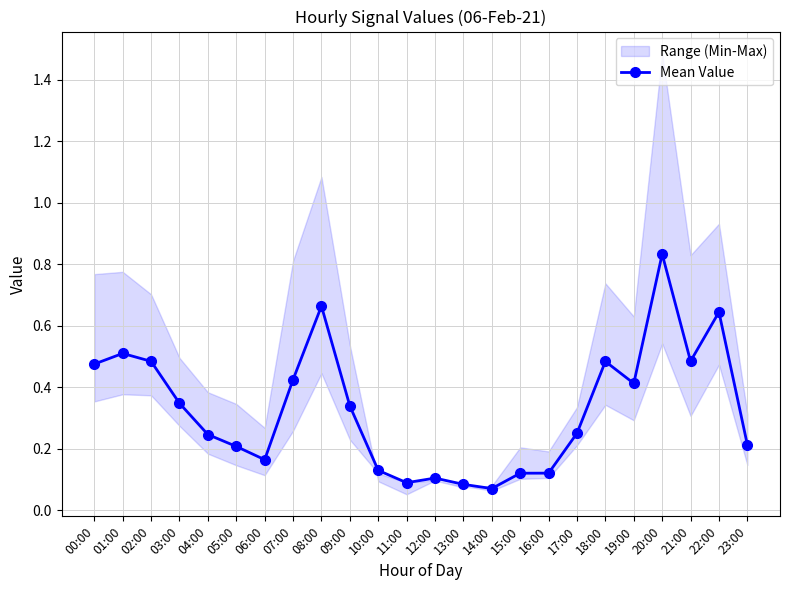

Which label corresponds to the largest value in the chart?

20:00